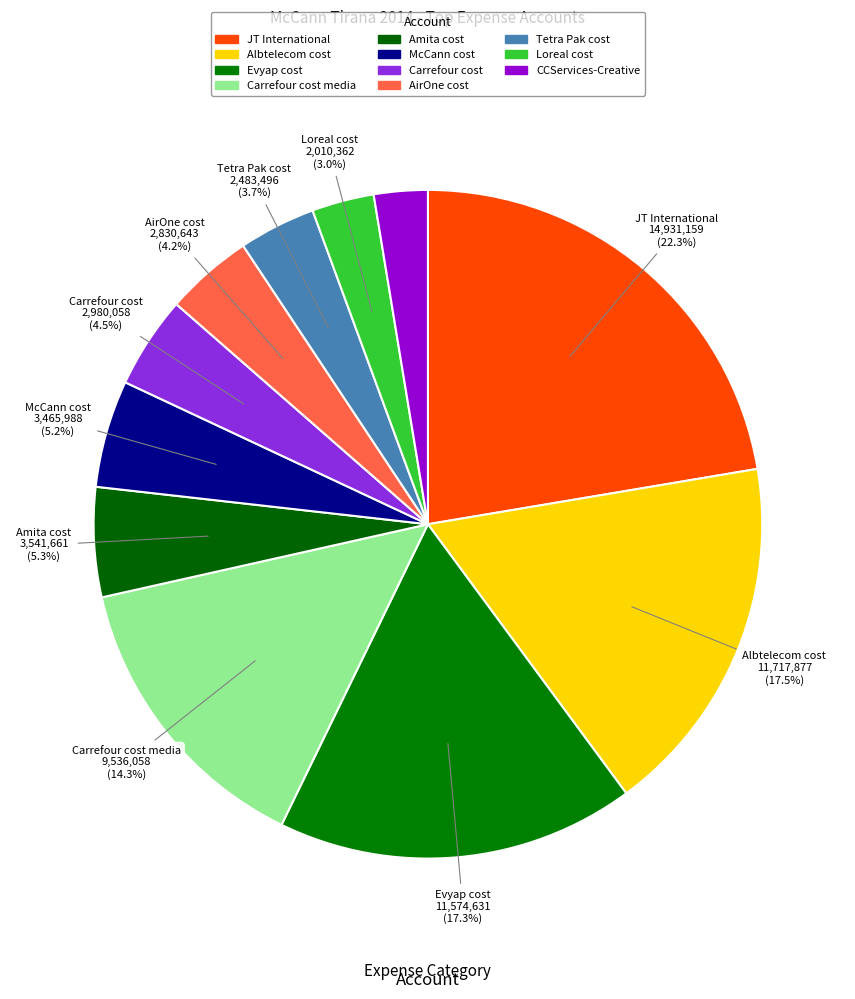

What is the change in value from Albtelecom cost to Carrefour cost?

-8737819.0